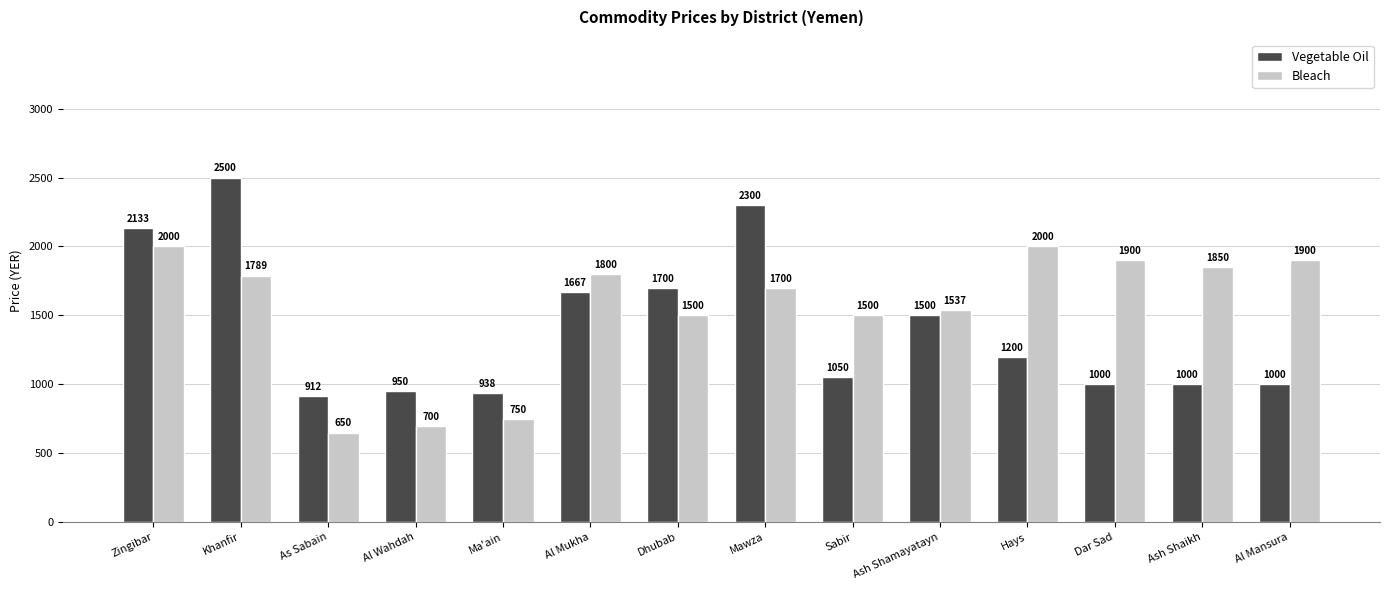

At which category is the sum across all series the highest?

Khanfir